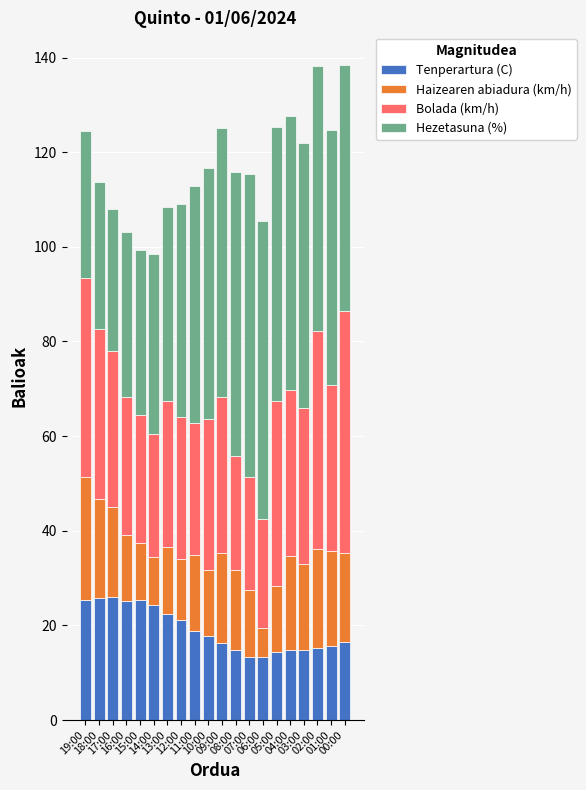

Count the number of data series in this chart.

4